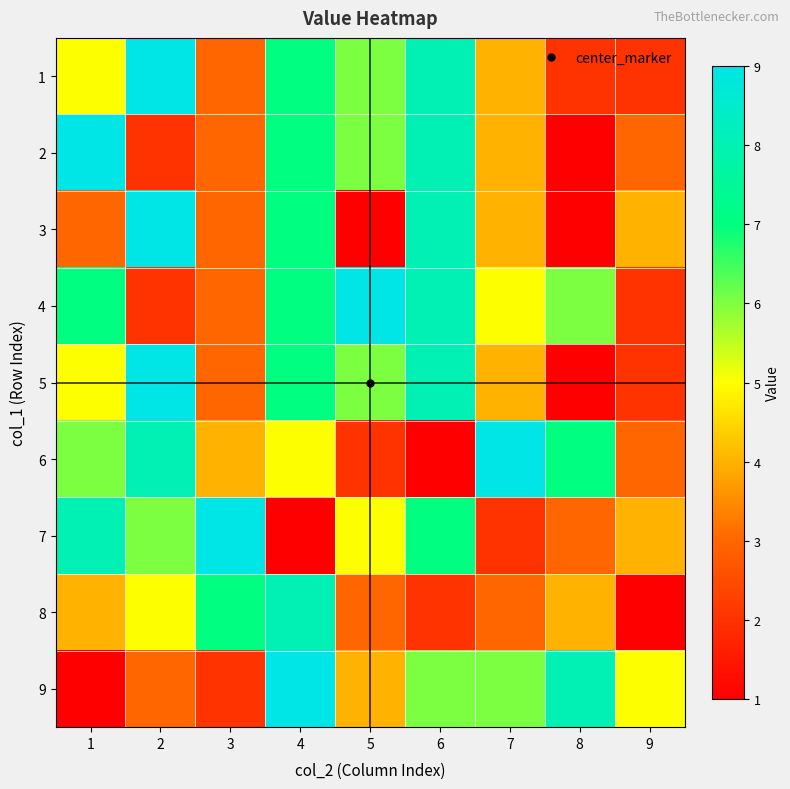

At how many categories does at least one series exceed 8?

6